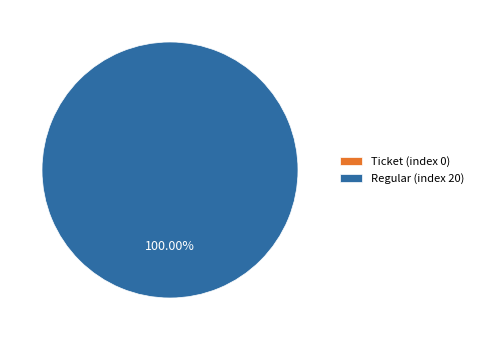

What is the majority slice?

Regular (index 20)